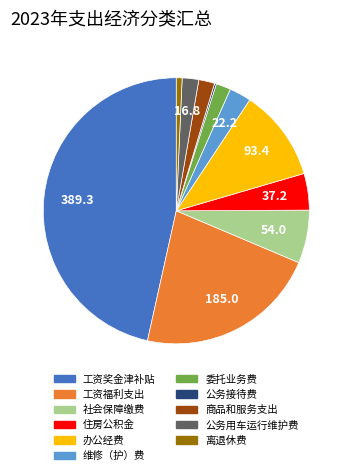

Which has a higher value, 维修（护）费 or 工资福利支出?

工资福利支出